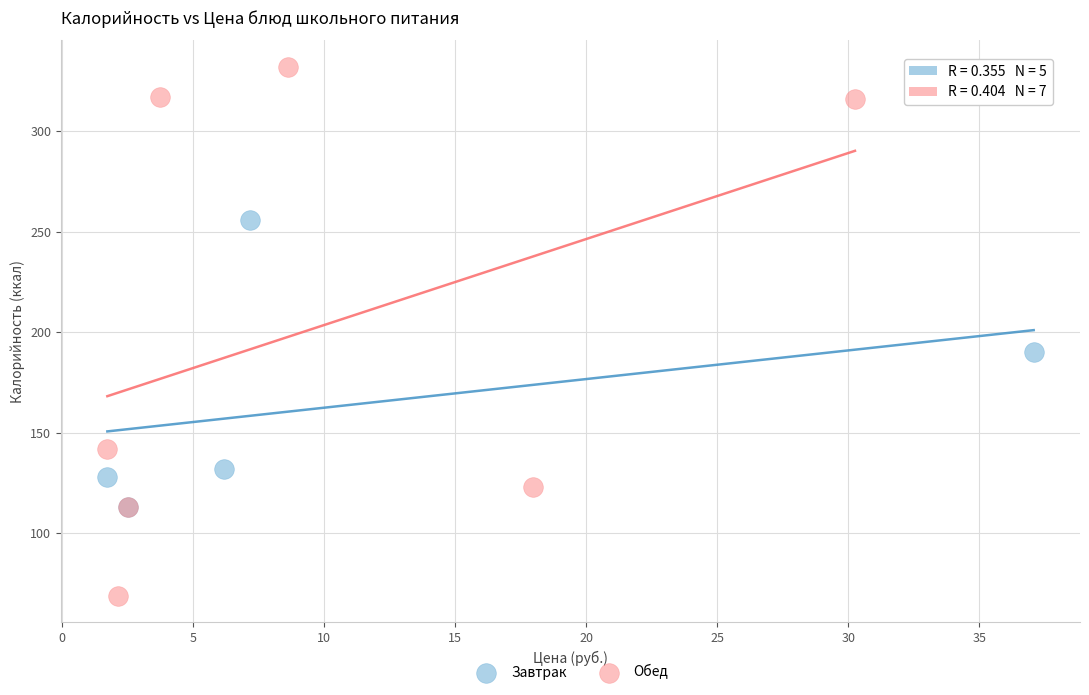

Which series contains the lowest Y value?

Обед